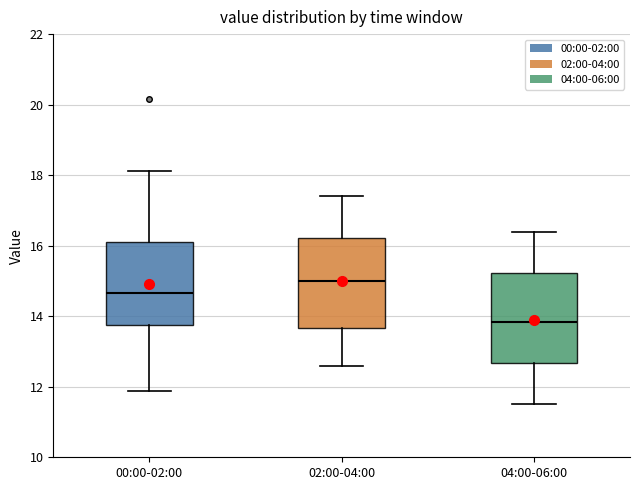

Where does the median line of the box for 00:00-02:00 sit on the y-axis? The values are not printed on the chart, so give them approximately, as read against the axis.

14.6